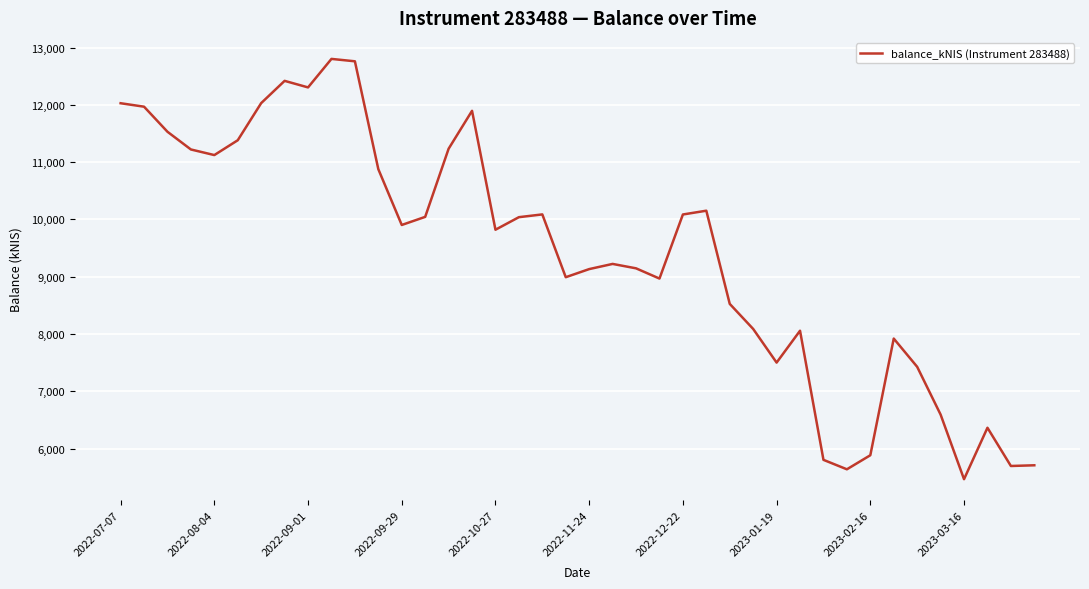

What is the maximum value shown in the chart?

12801.9